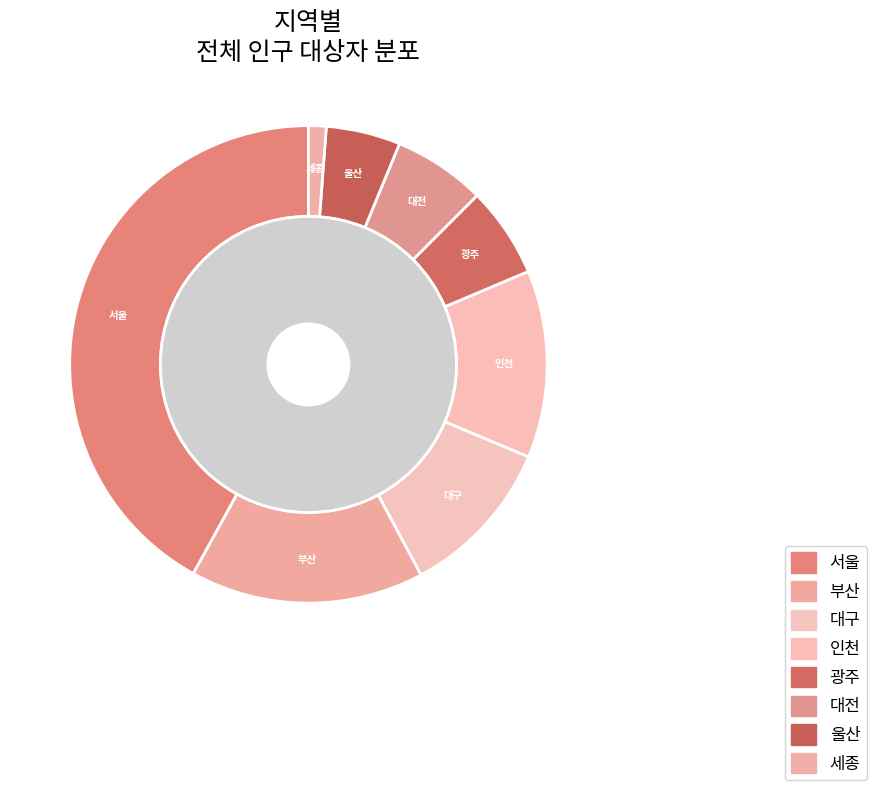

What is the ratio of the value at 부산 to the value at 서울?

0.4